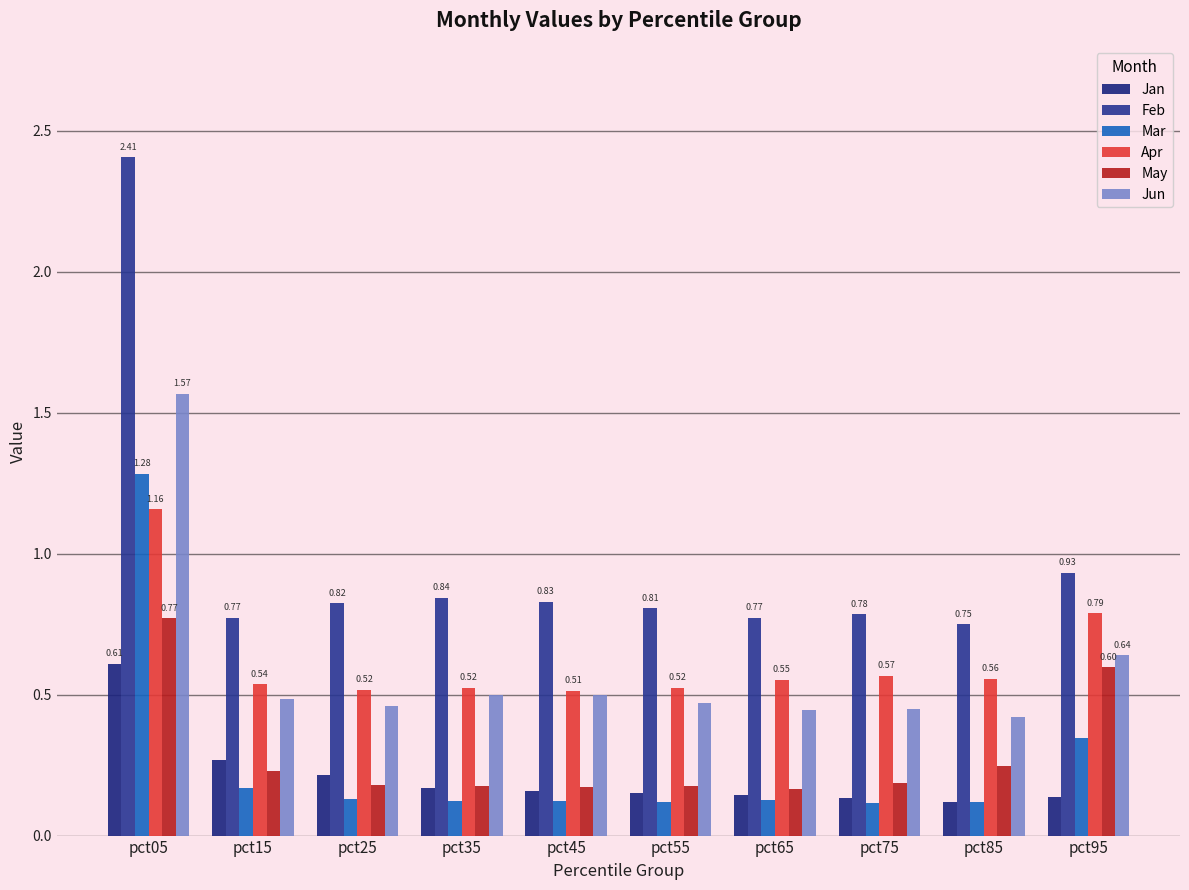

Does the chart contain stacked bars?

No